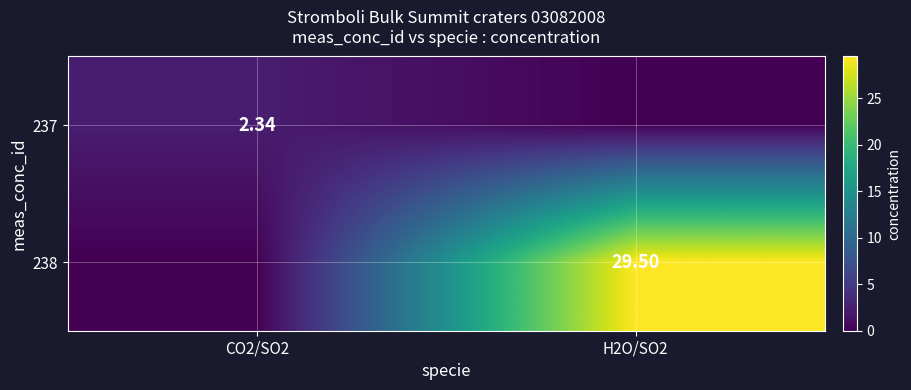

Between H2O/SO2 and CO2/SO2, which is larger?

CO2/SO2